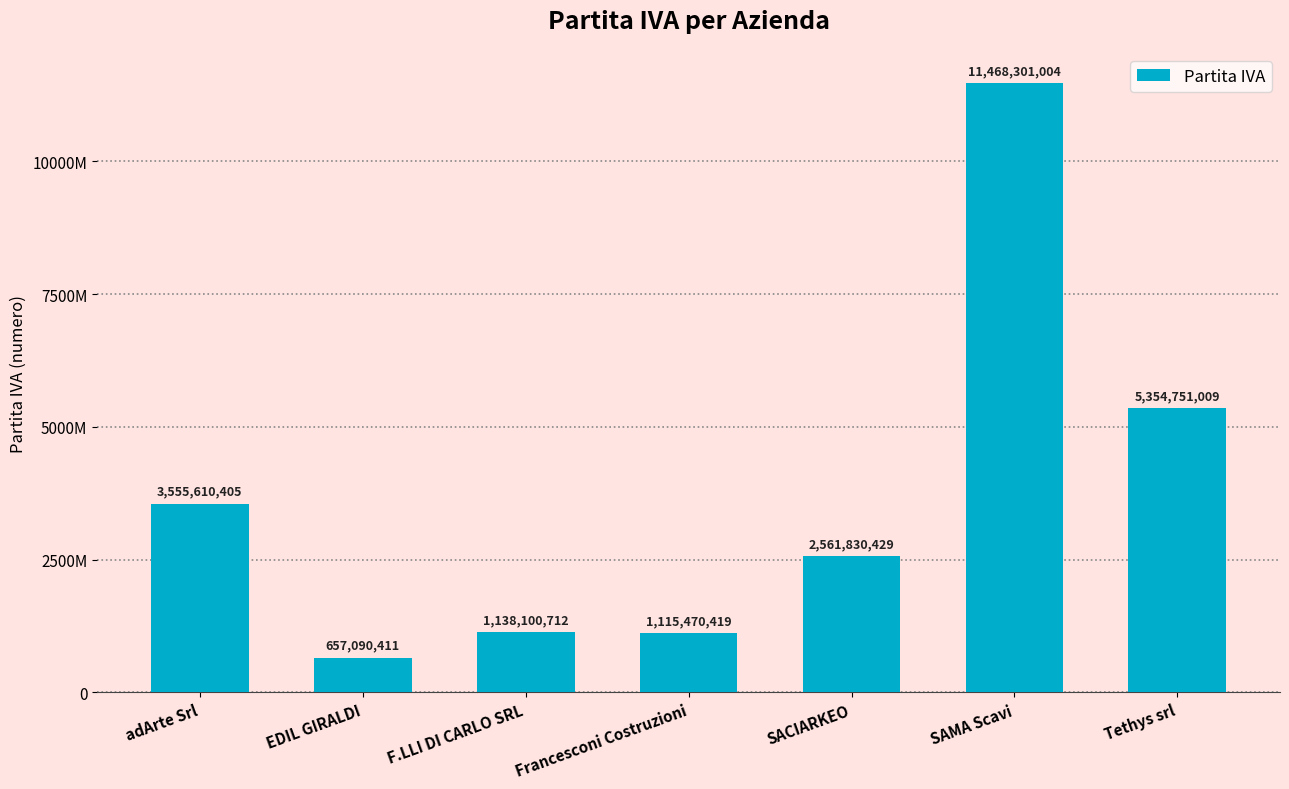

Which label corresponds to the smallest value in the chart?

EDIL GIRALDI